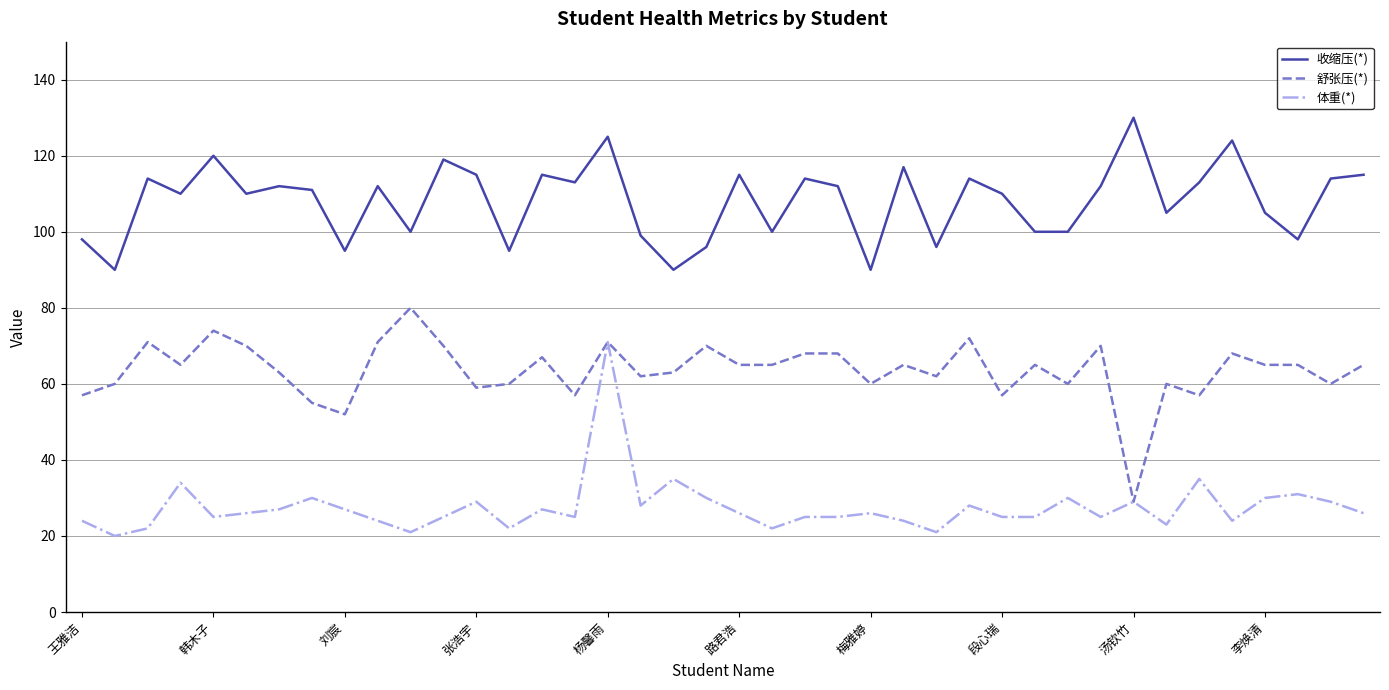

List the series in order of their overall mean, lowest first.

体重(*), 舒张压(*), 收缩压(*)